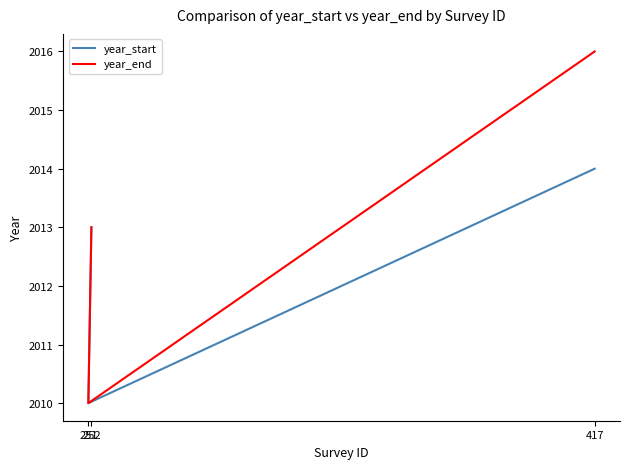

What value does the year_end series have at 251?

2010